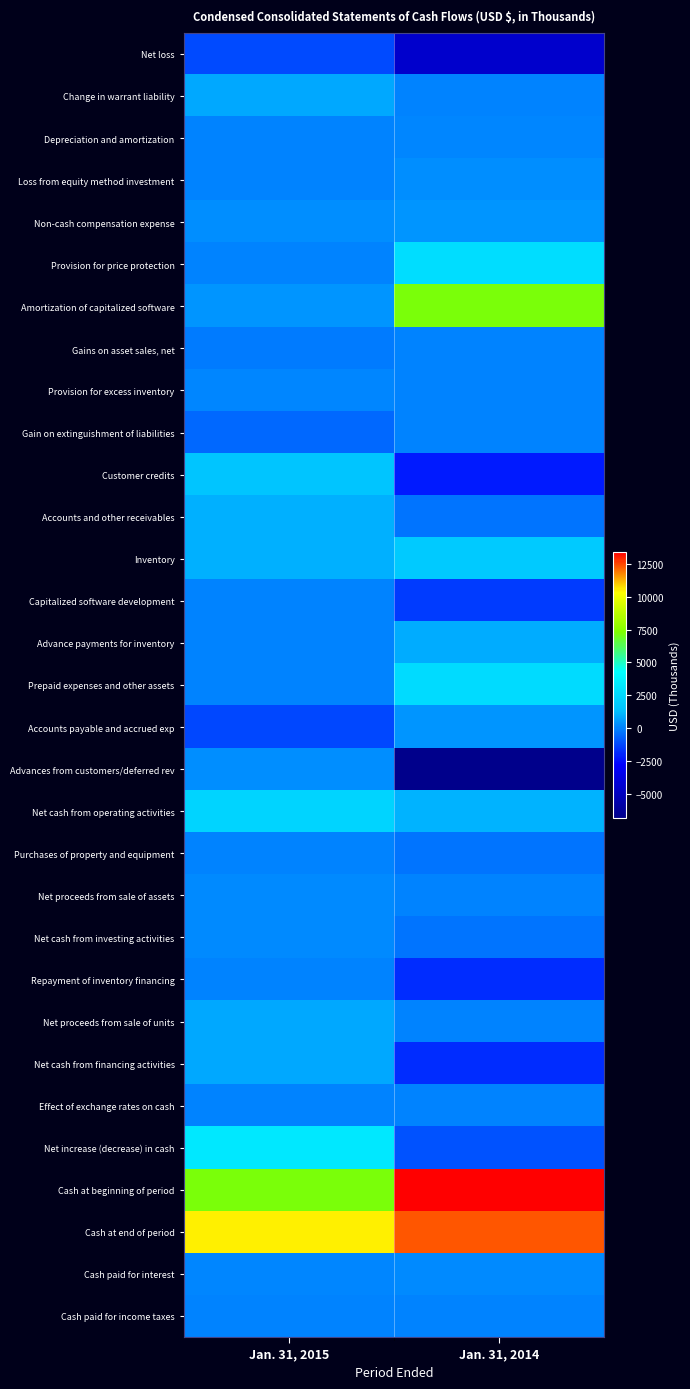

Count the number of categories in the chart.

2